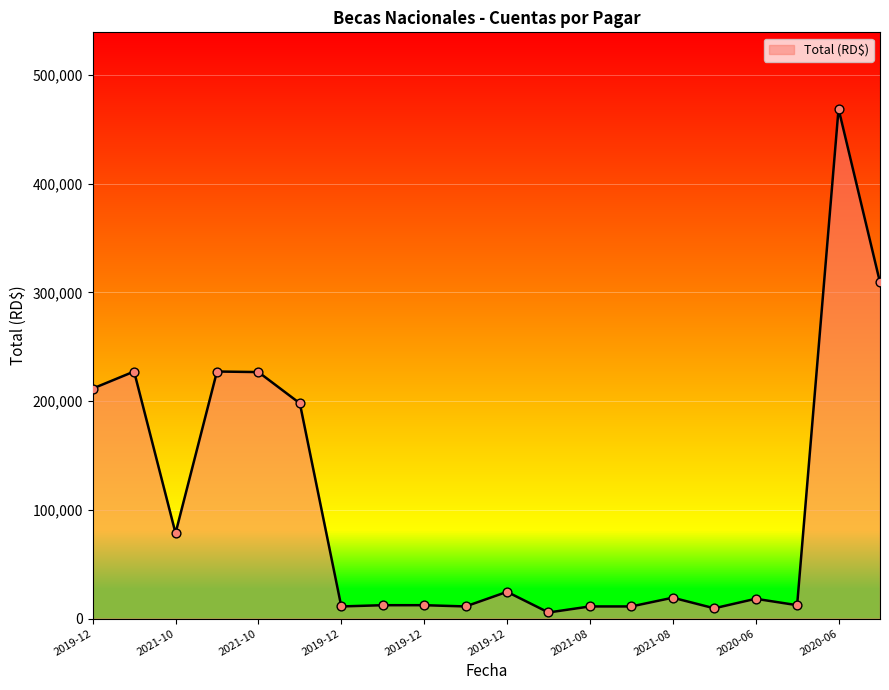

What is the greatest value displayed?

468900.0